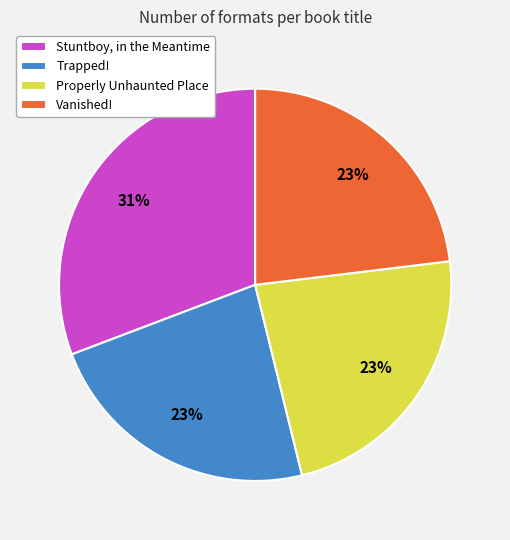

To the nearest percent, what portion does Properly Unhaunted Place represent?

23%